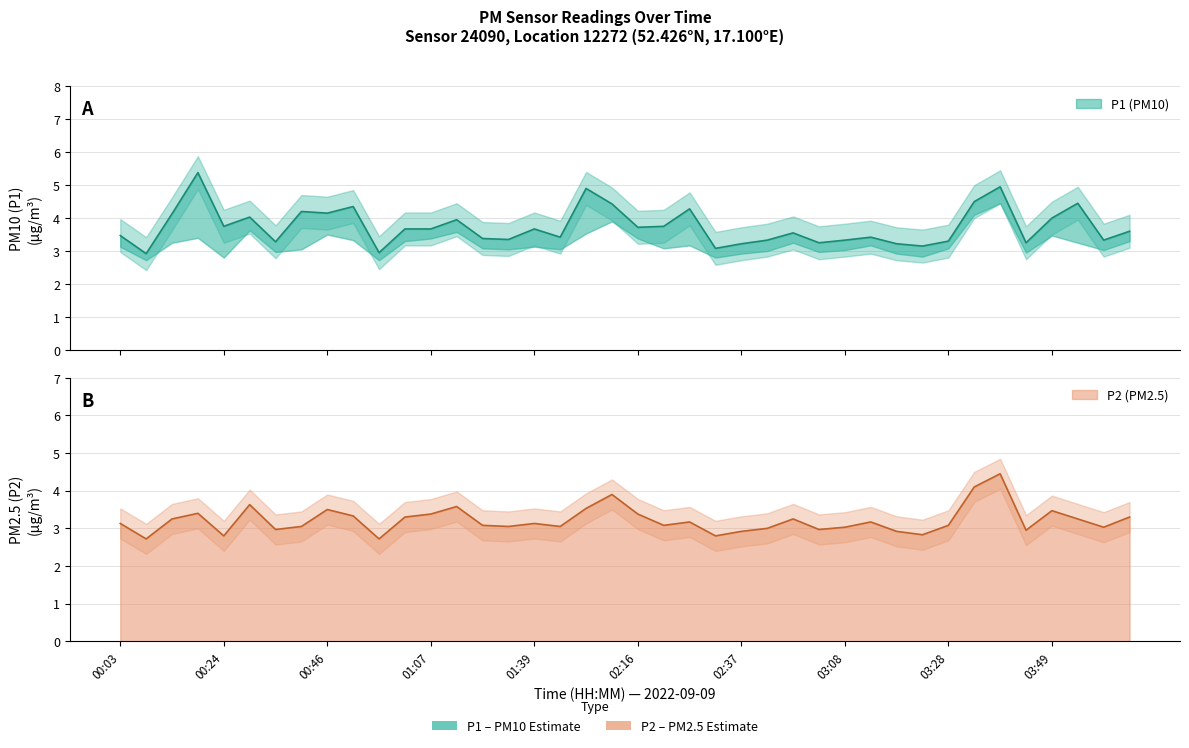

In P1, how many points are lower than both neighbors (excluding endpoints)?

13